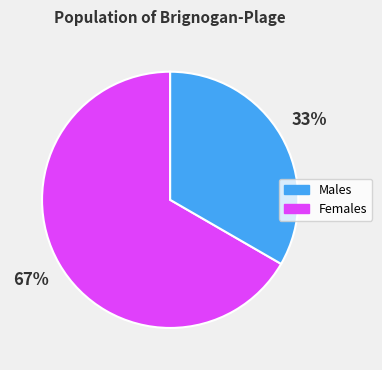

What percentage is the Males slice, to the nearest percent?

67%